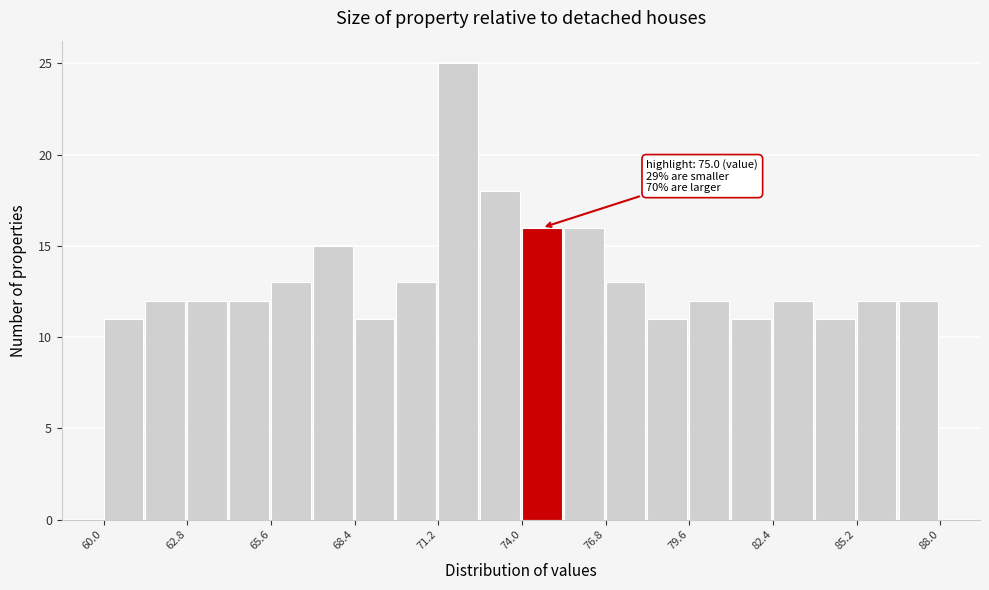

Around what value on the x-axis is the tallest bar? Give the approximate position of its centre, as read against the axis.

72.0